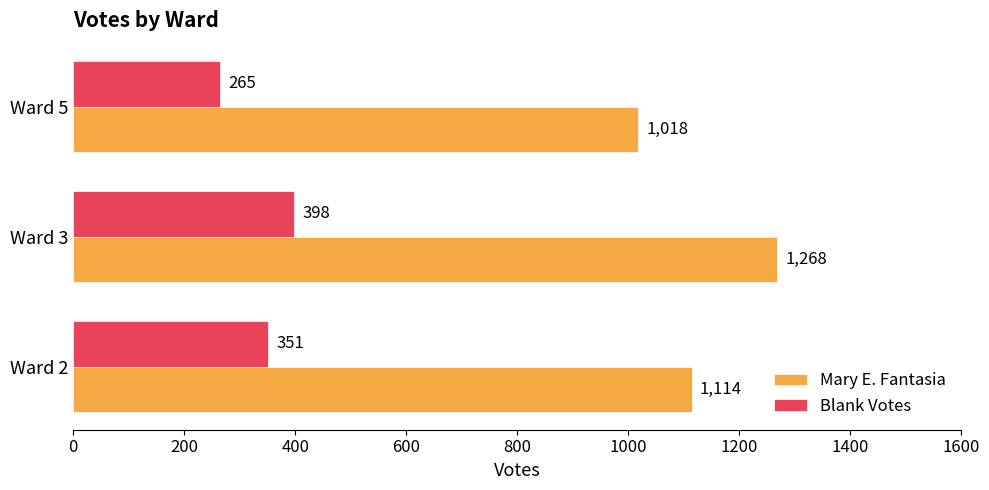

Rank the series by their maximum value, from highest to lowest.

Mary E. Fantasia, Blank Votes